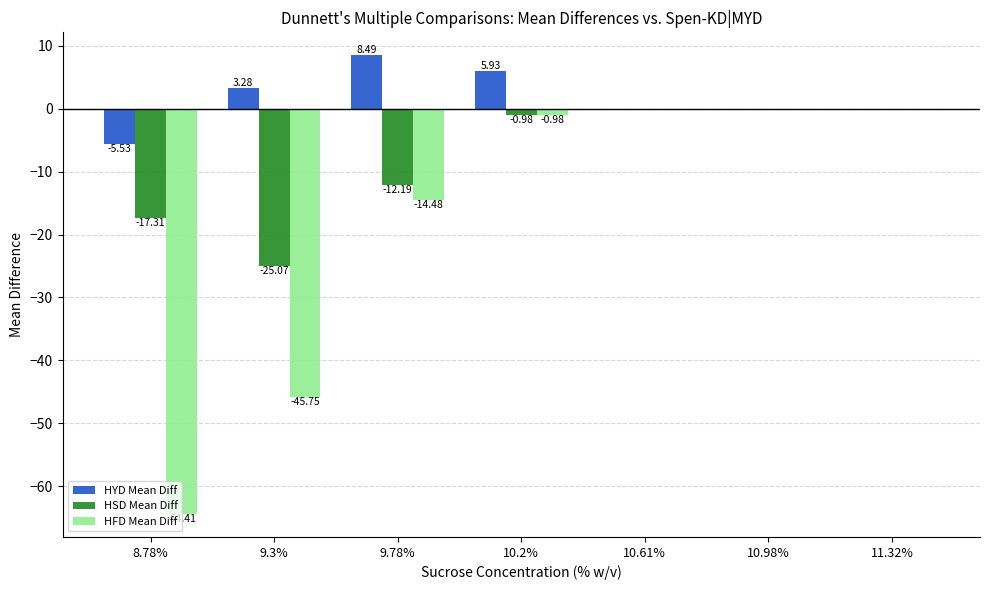

Which series has the largest total across all categories?

HYD Mean Diff